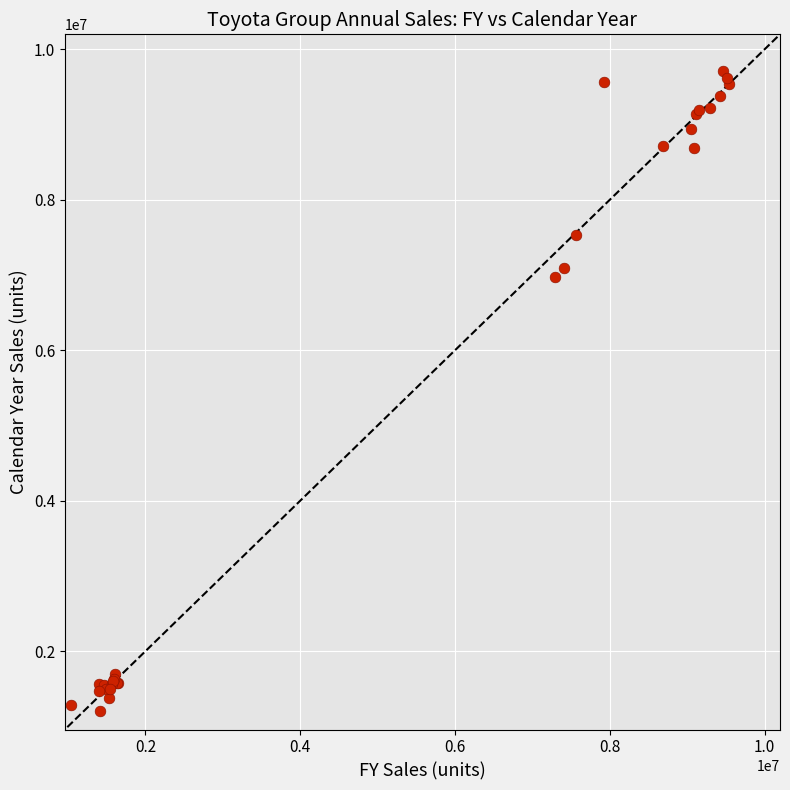

What Y value in the scatter plot is closest to 5457614?

6979552